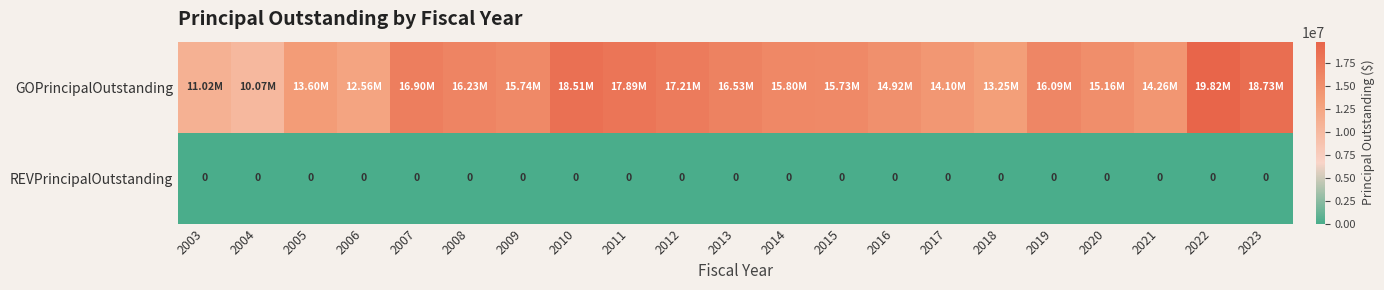

At which label does GOPrincipalOutstanding first exceed 15745000?

2007